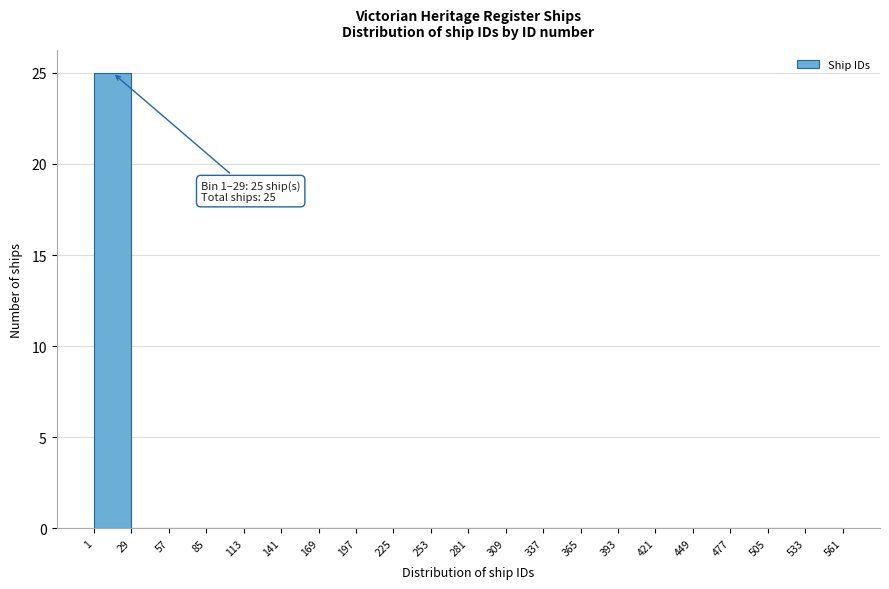

Which range on the x-axis has the tallest bar?

1 to 29